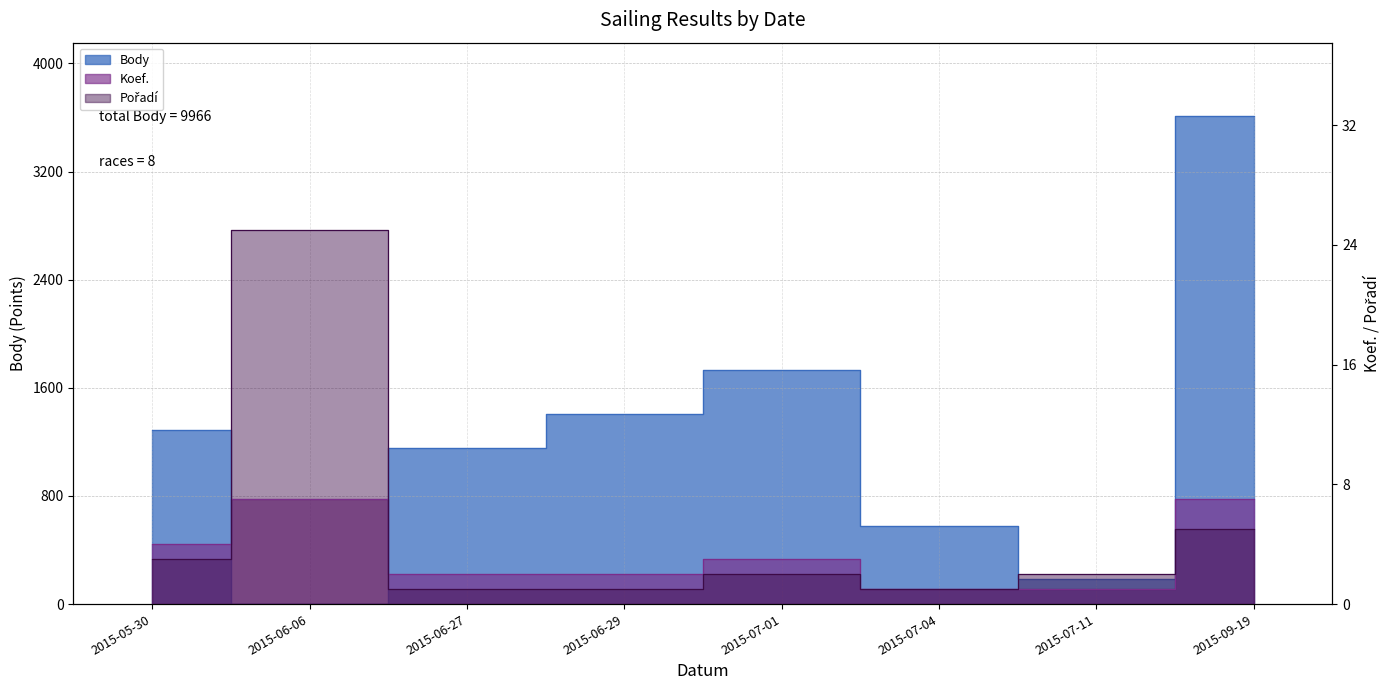

List the series in order of their peak value, lowest first.

Koef., Pořadí, Body